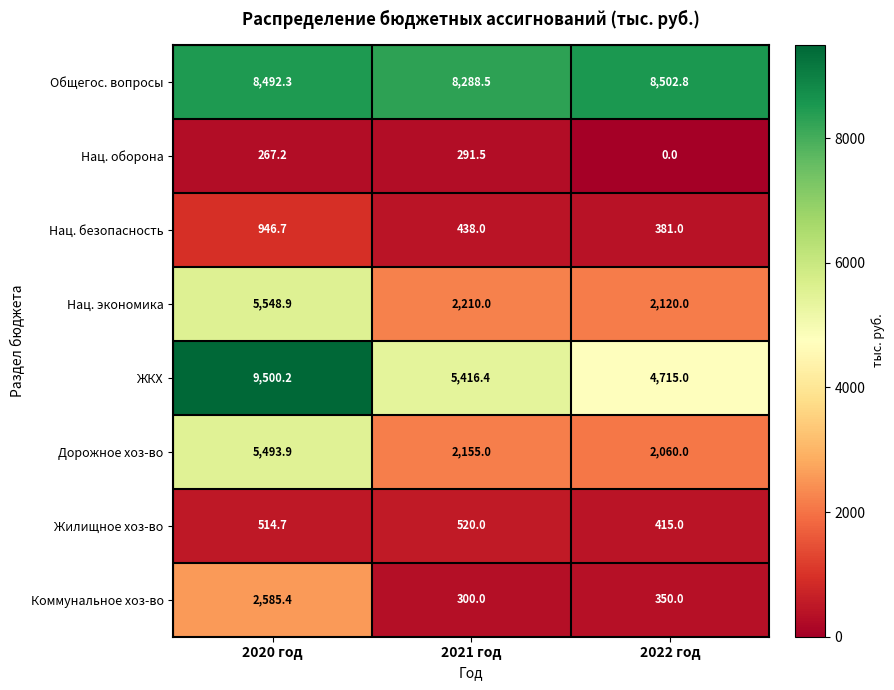

Count the number of data series in this chart.

8